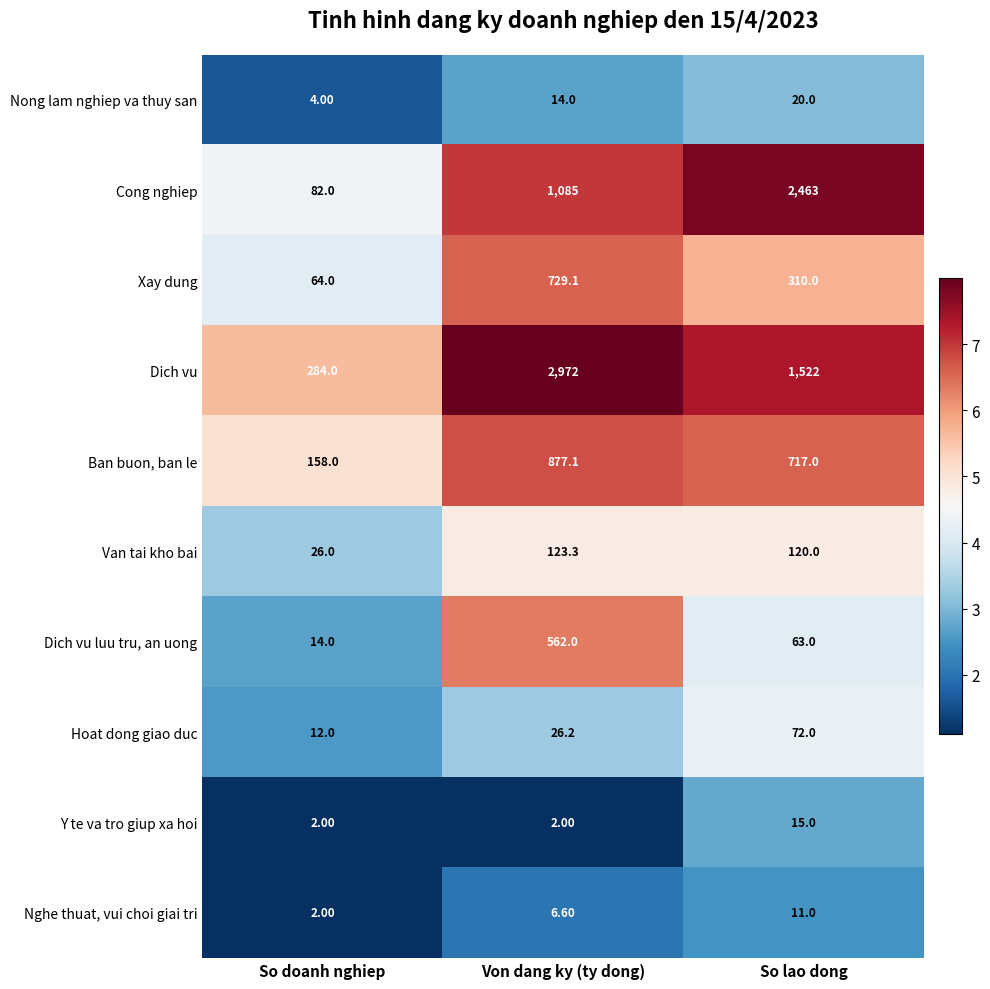

How many categories are shown in the chart?

3